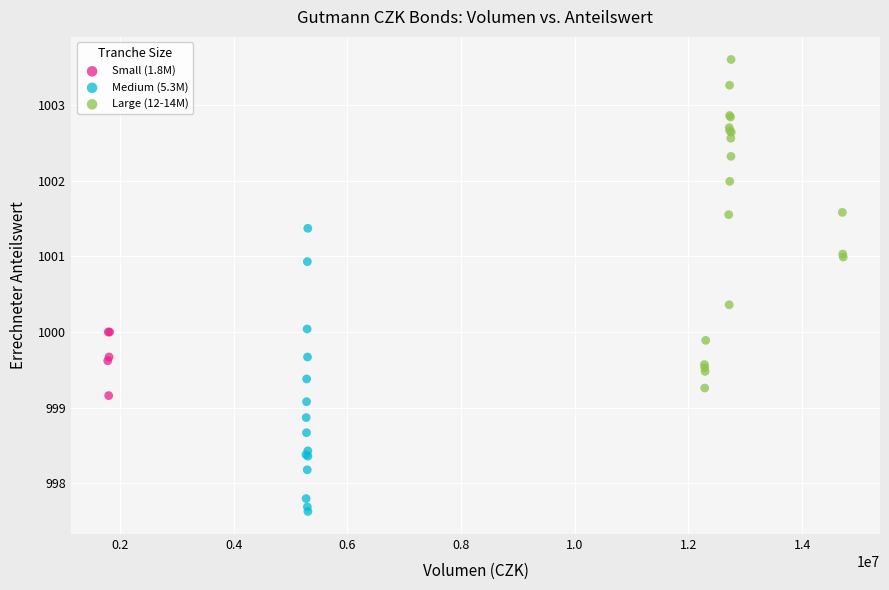

Which series reaches the minimum Y coordinate?

Medium (5.3M)